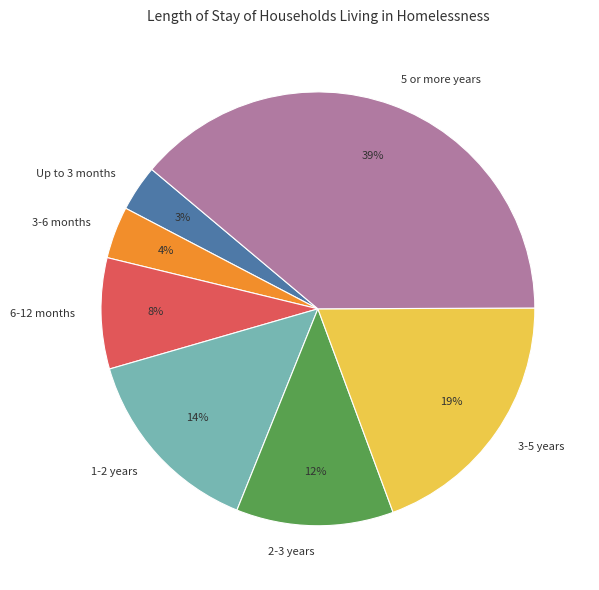

Which slice is the largest?

5 or more years